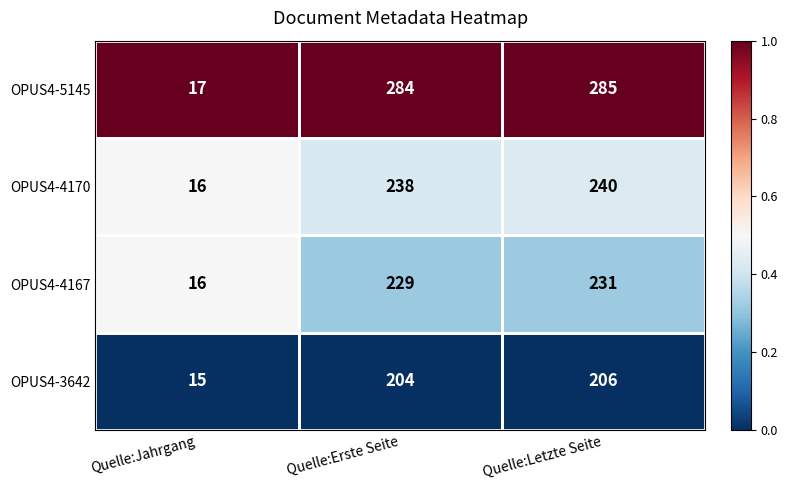

What is the maximum value for OPUS4-4170?

240